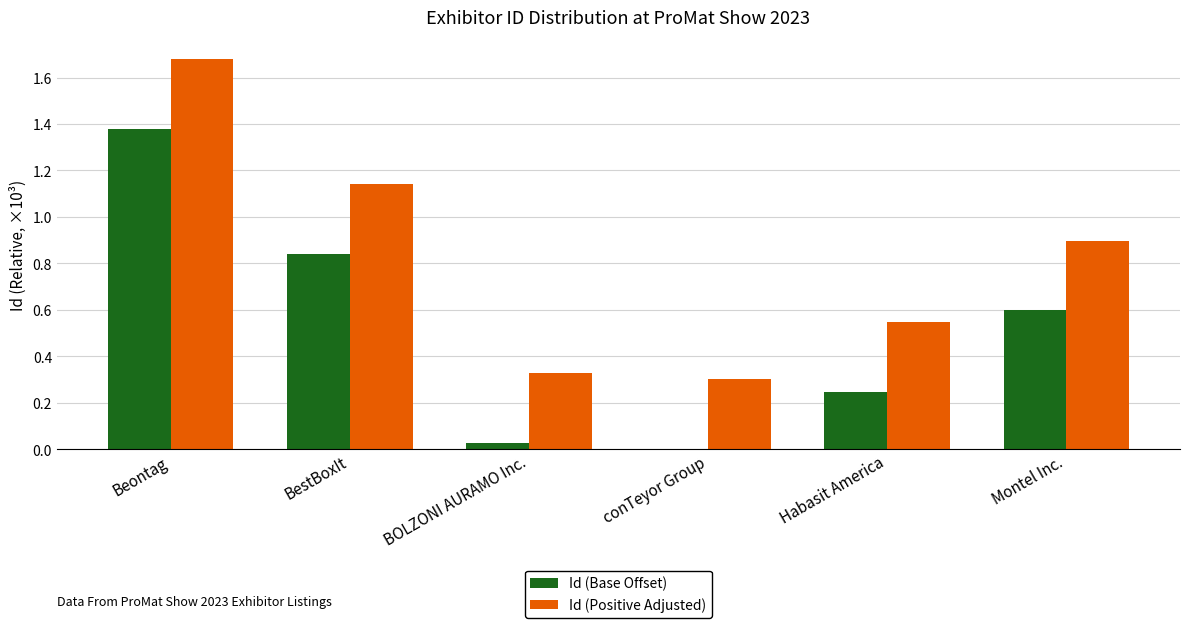

Count the number of data series in this chart.

2